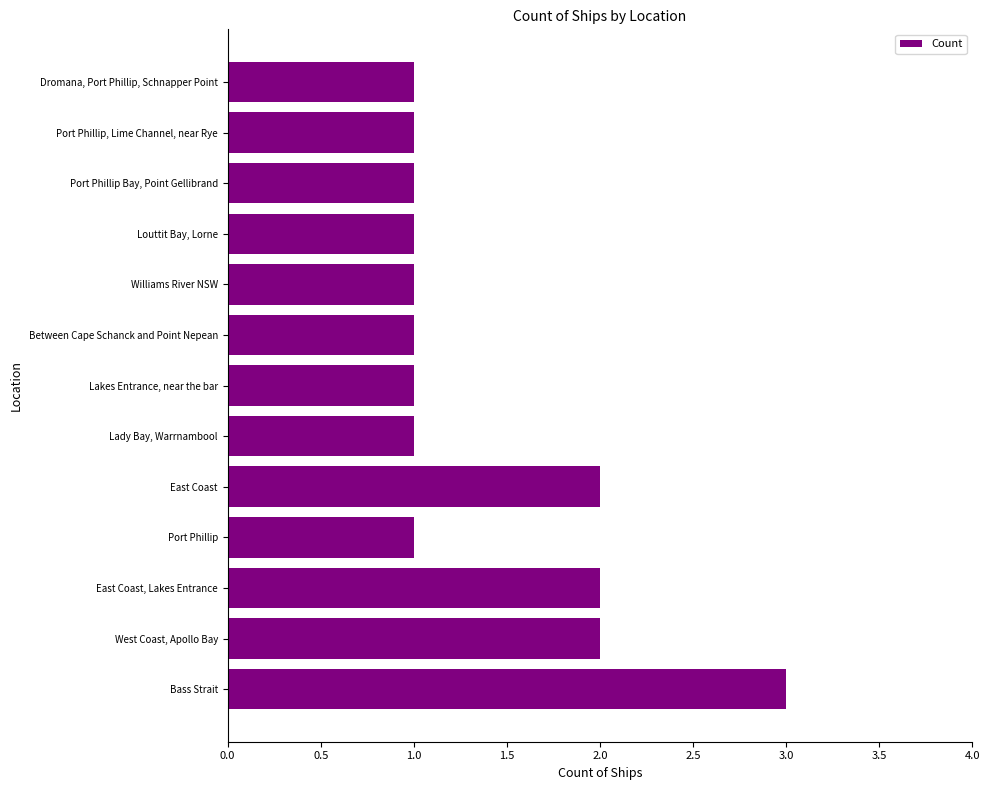

What is the maximum value shown in the chart?

3